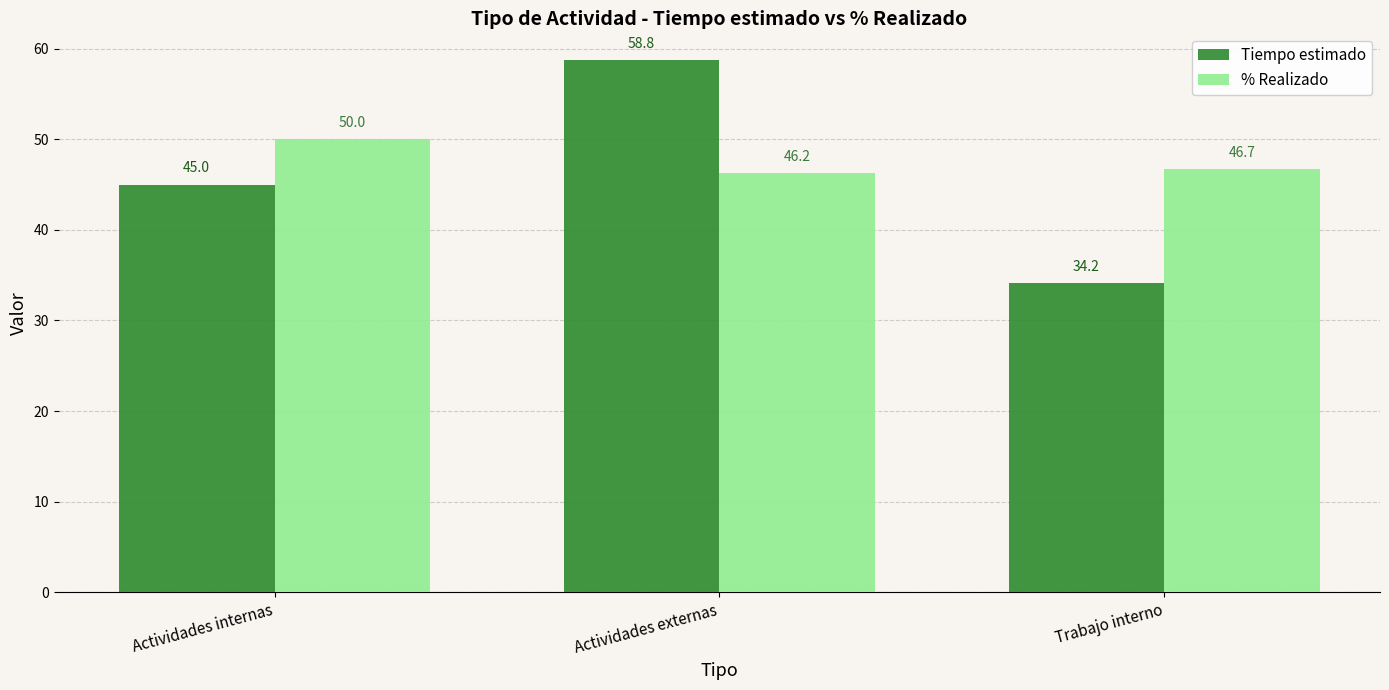

What is the total value across all series at Actividades internas?

95.0